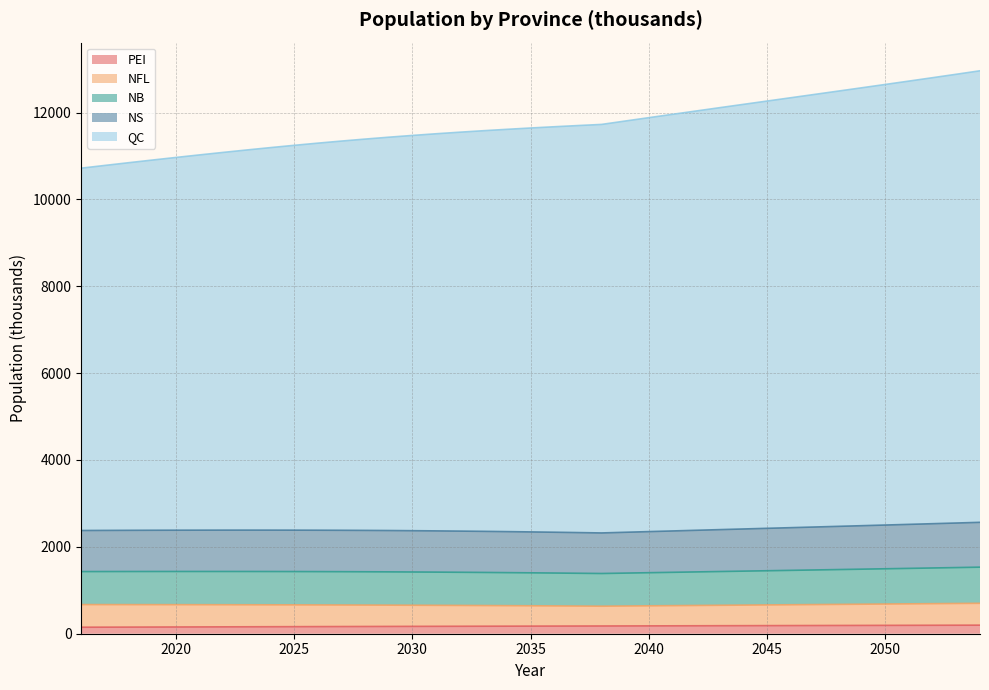

Which series has the widest spread of values?

QC